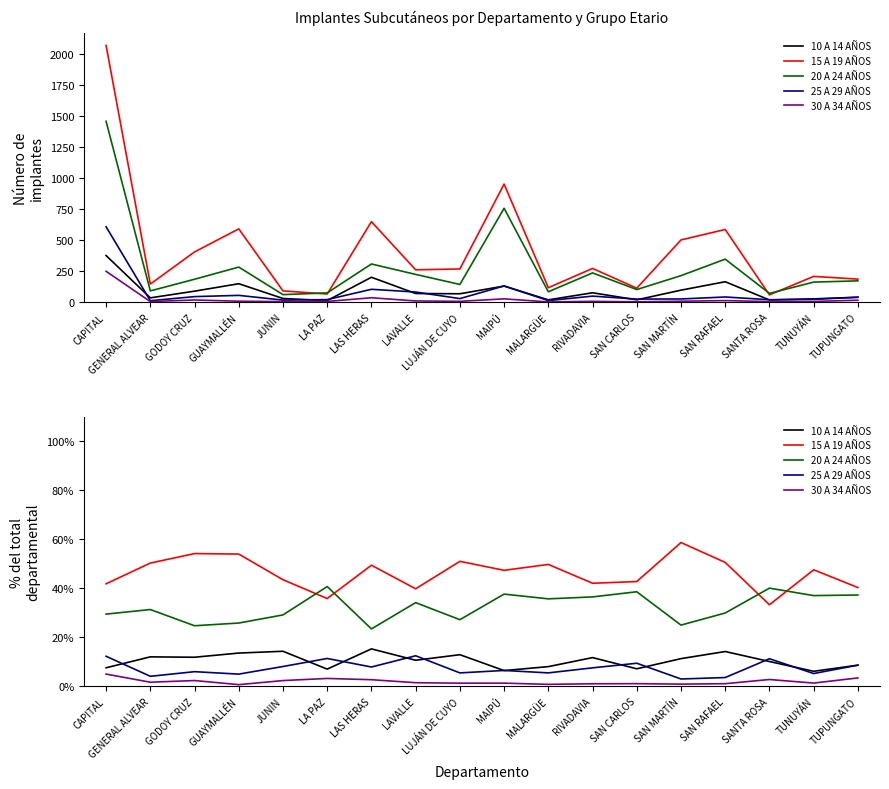

Which label corresponds to the smallest value in the chart?

GUAYMALLÉN